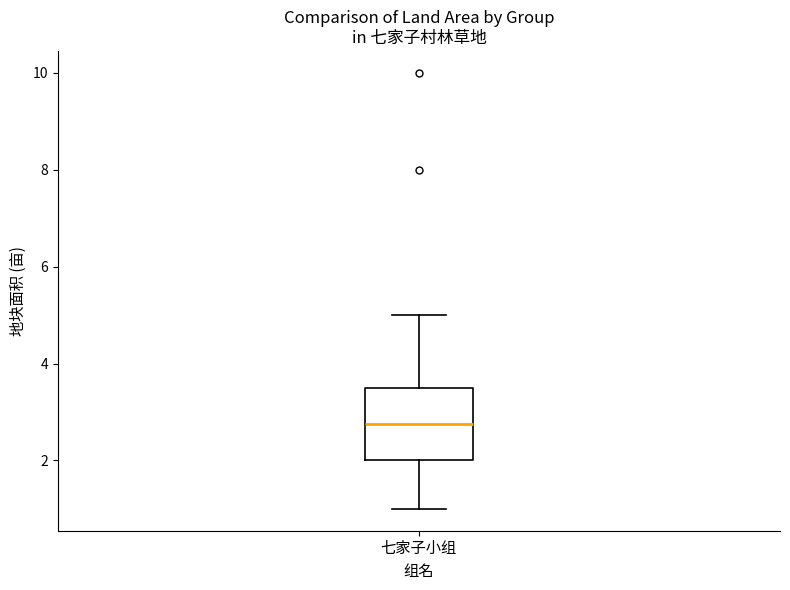

Where does the upper whisker of the box for 七家子小组 end on the y-axis? The values are not printed on the chart, so give them approximately, as read against the axis.

5.0